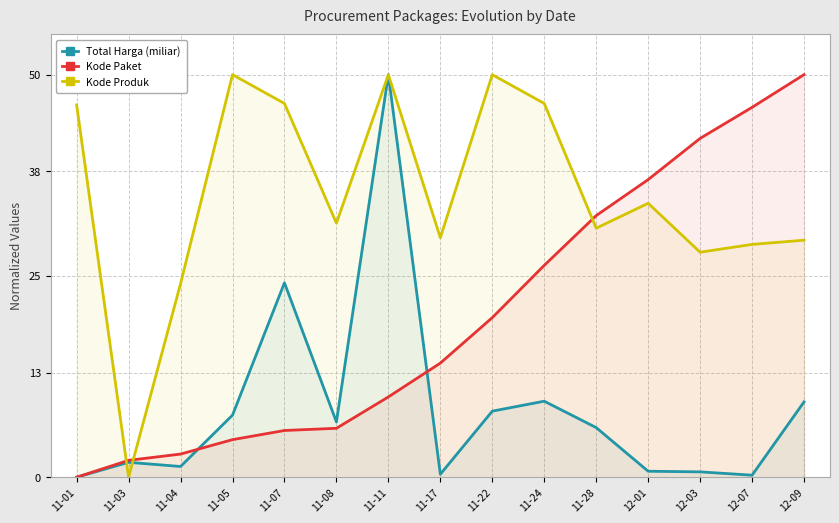

Does the chart display data point markers on the line(s)?

No